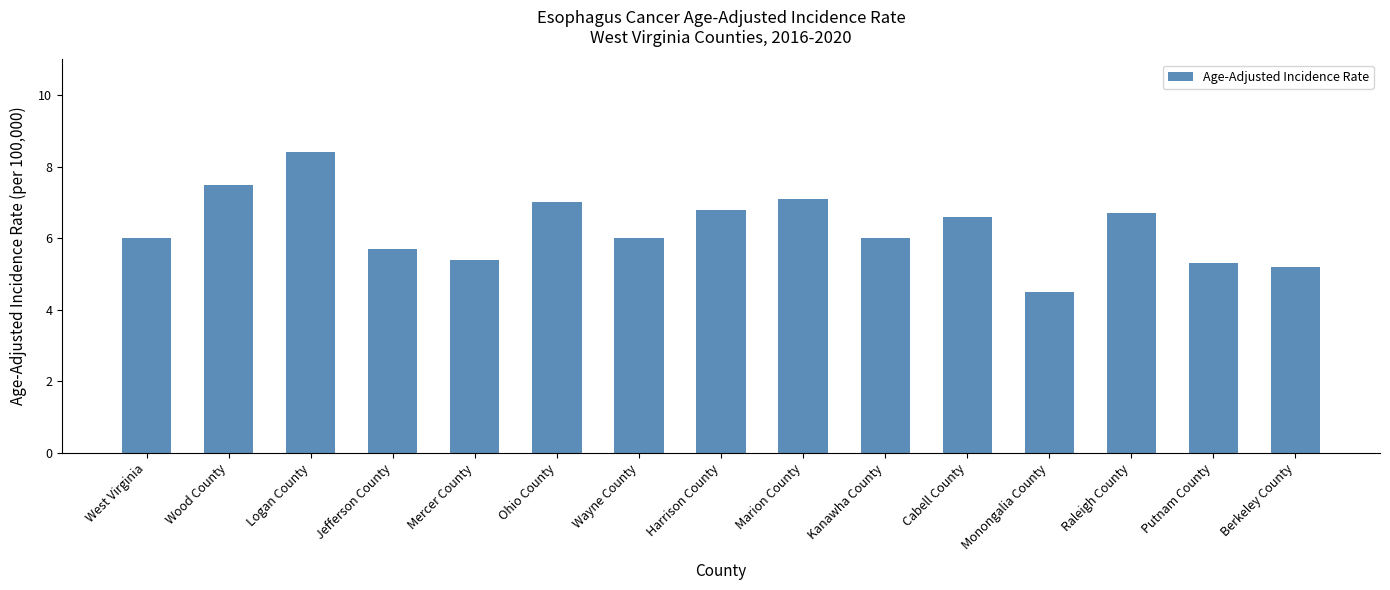

How many bars are there in total?

15